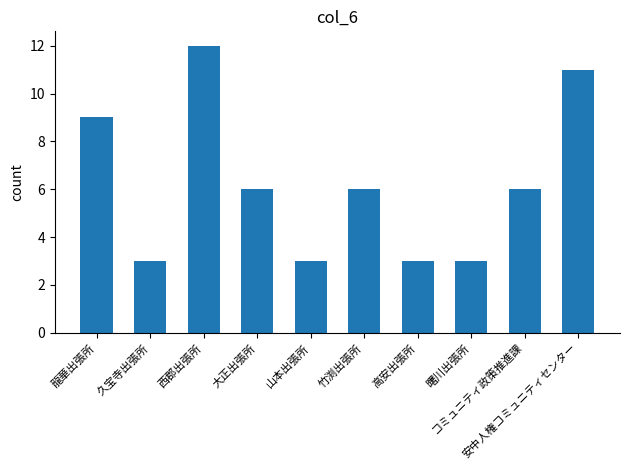

What is the ratio of the value at コミュニティ政策推進課 to the value at 高安出張所?

2.0